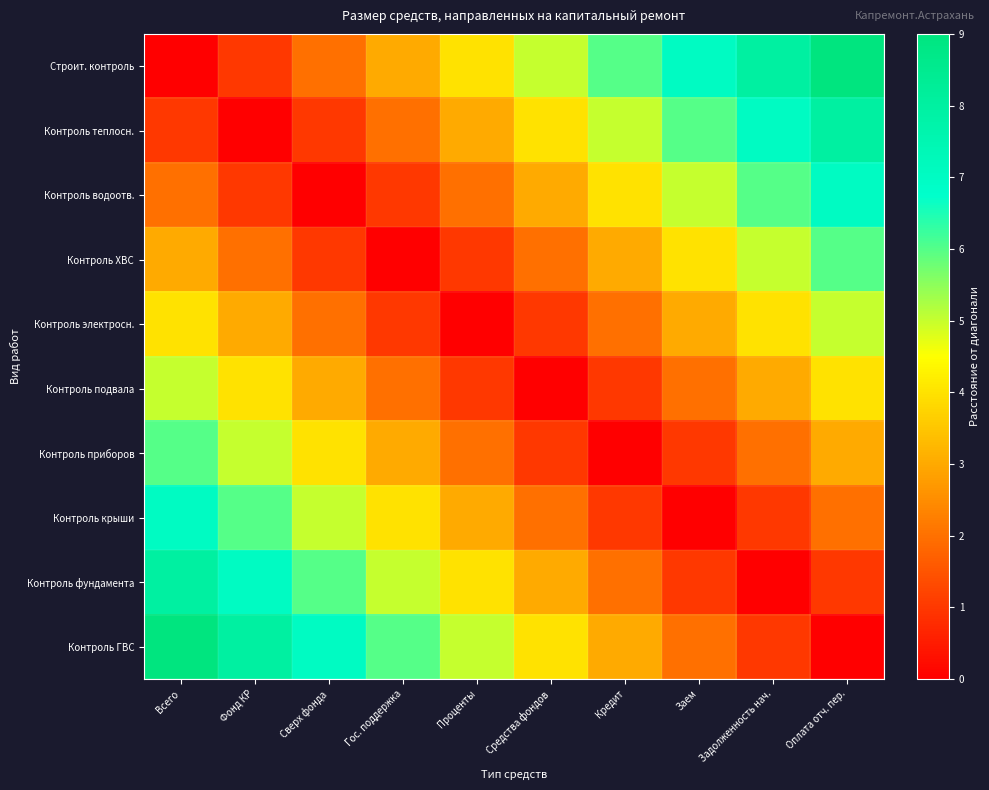

Reading left to right, transcribe all the data shown in this chart.

Строит. контроль: Всего=0	Фонд КР=1	Сверх фонда=2	Гос. поддержка=3	Проценты=4	Средства фондов=5	Кредит=6	Заем=7	Задолженность нач.=8	Оплата отч. пер.=9
Контроль теплосн.: Всего=1	Фонд КР=0	Сверх фонда=1	Гос. поддержка=2	Проценты=3	Средства фондов=4	Кредит=5	Заем=6	Задолженность нач.=7	Оплата отч. пер.=8
Контроль водоотв.: Всего=2	Фонд КР=1	Сверх фонда=0	Гос. поддержка=1	Проценты=2	Средства фондов=3	Кредит=4	Заем=5	Задолженность нач.=6	Оплата отч. пер.=7
Контроль ХВС: Всего=3	Фонд КР=2	Сверх фонда=1	Гос. поддержка=0	Проценты=1	Средства фондов=2	Кредит=3	Заем=4	Задолженность нач.=5	Оплата отч. пер.=6
Контроль электросн.: Всего=4	Фонд КР=3	Сверх фонда=2	Гос. поддержка=1	Проценты=0	Средства фондов=1	Кредит=2	Заем=3	Задолженность нач.=4	Оплата отч. пер.=5
Контроль подвала: Всего=5	Фонд КР=4	Сверх фонда=3	Гос. поддержка=2	Проценты=1	Средства фондов=0	Кредит=1	Заем=2	Задолженность нач.=3	Оплата отч. пер.=4
Контроль приборов: Всего=6	Фонд КР=5	Сверх фонда=4	Гос. поддержка=3	Проценты=2	Средства фондов=1	Кредит=0	Заем=1	Задолженность нач.=2	Оплата отч. пер.=3
Контроль крыши: Всего=7	Фонд КР=6	Сверх фонда=5	Гос. поддержка=4	Проценты=3	Средства фондов=2	Кредит=1	Заем=0	Задолженность нач.=1	Оплата отч. пер.=2
Контроль фундамента: Всего=8	Фонд КР=7	Сверх фонда=6	Гос. поддержка=5	Проценты=4	Средства фондов=3	Кредит=2	Заем=1	Задолженность нач.=0	Оплата отч. пер.=1
Контроль ГВС: Всего=9	Фонд КР=8	Сверх фонда=7	Гос. поддержка=6	Проценты=5	Средства фондов=4	Кредит=3	Заем=2	Задолженность нач.=1	Оплата отч. пер.=0